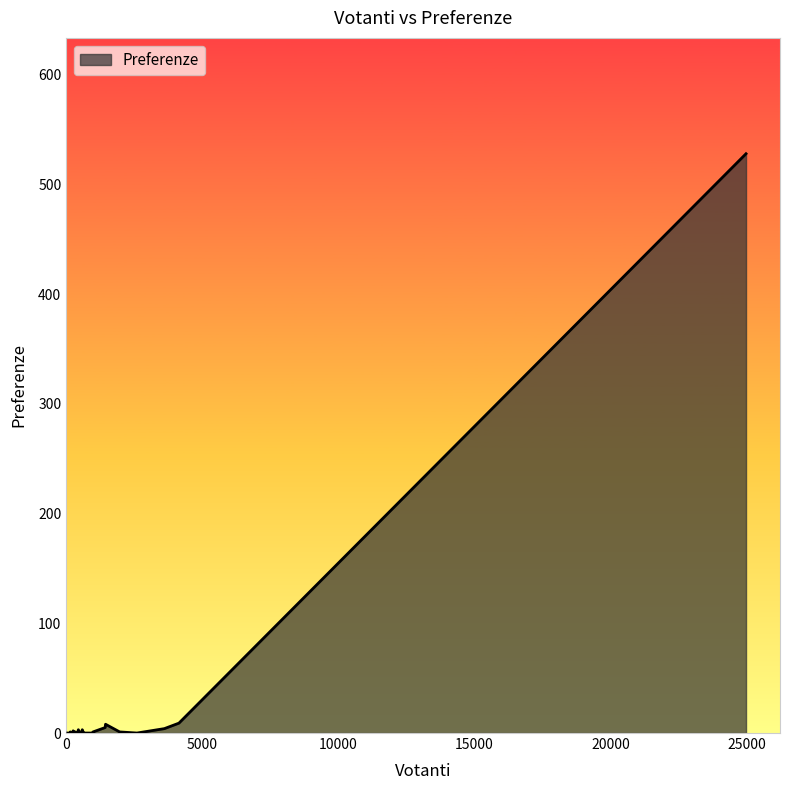

Does the chart have visible grid lines?

No